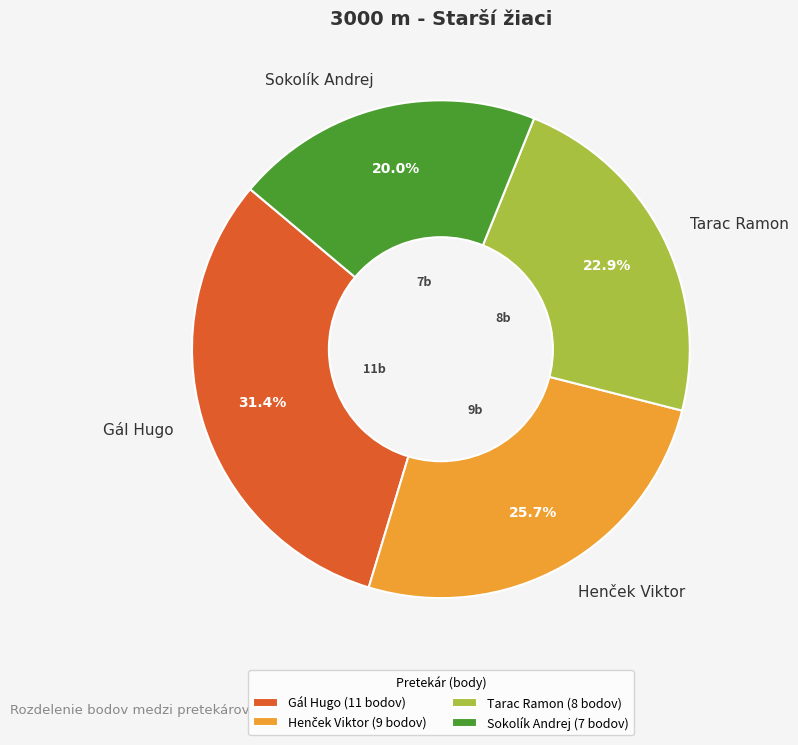

Which slice is the smallest?

Sokolík Andrej